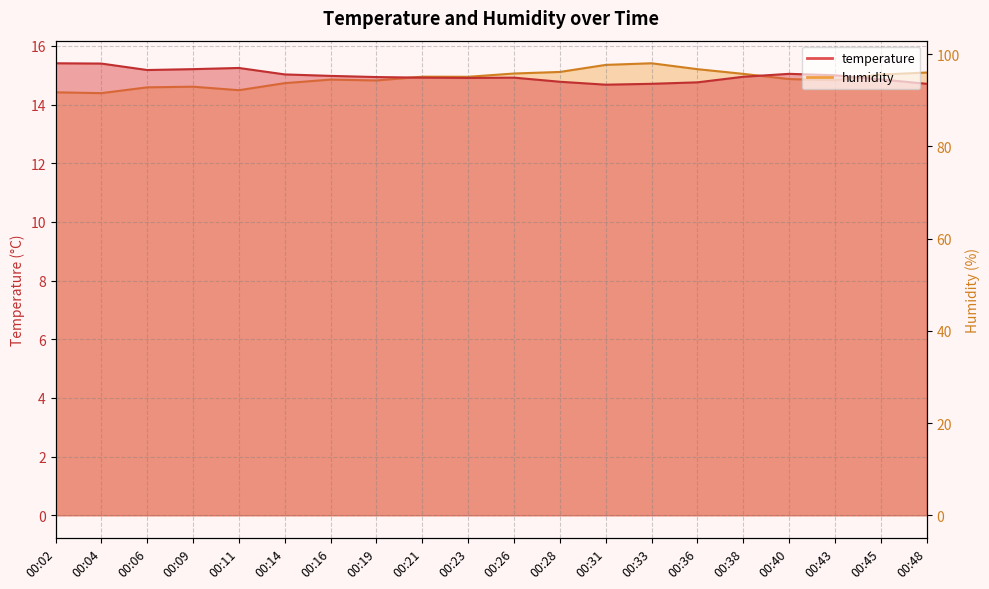

Between 00:19 and 00:40, which series saw the biggest shift?

humidity